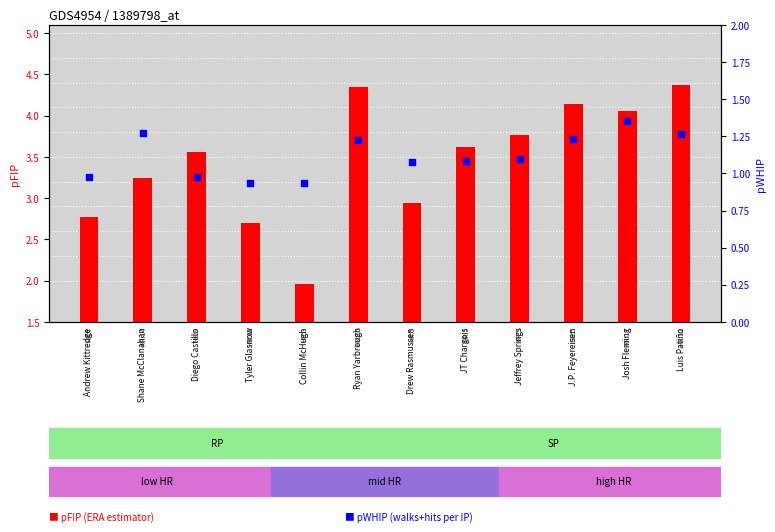

What is the total value across all series at Andrew Kittredge?

3.7